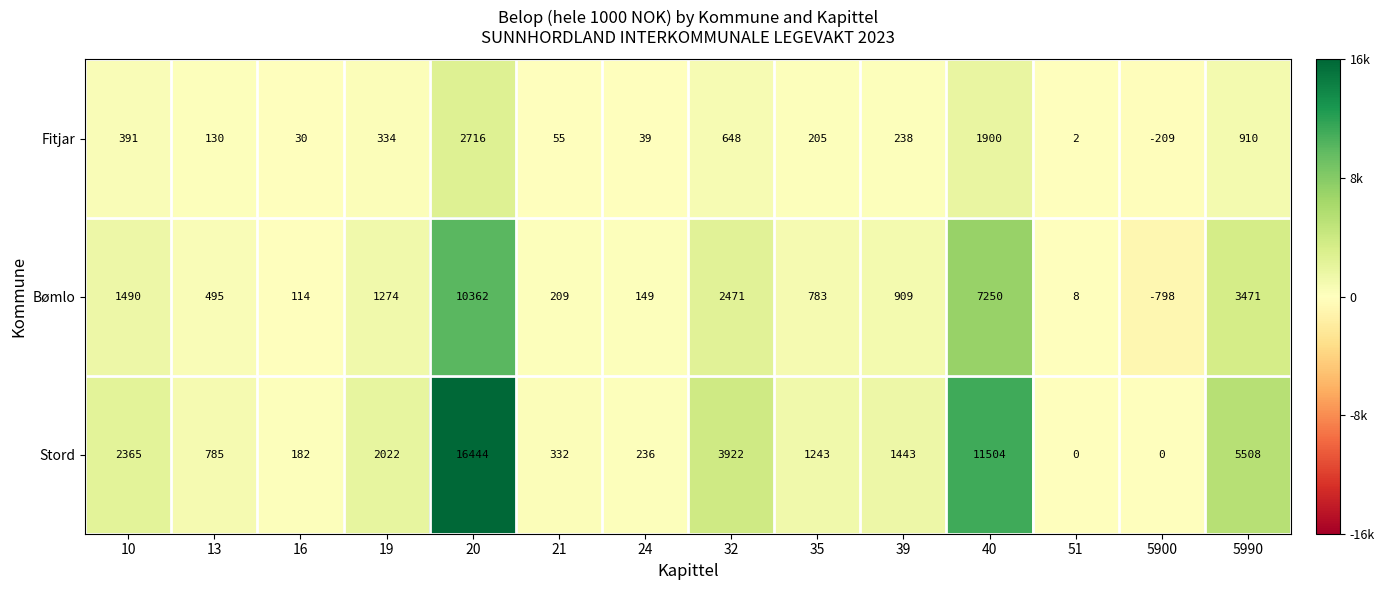

The Bømlo series shows 1490 at 10. True or false?

True